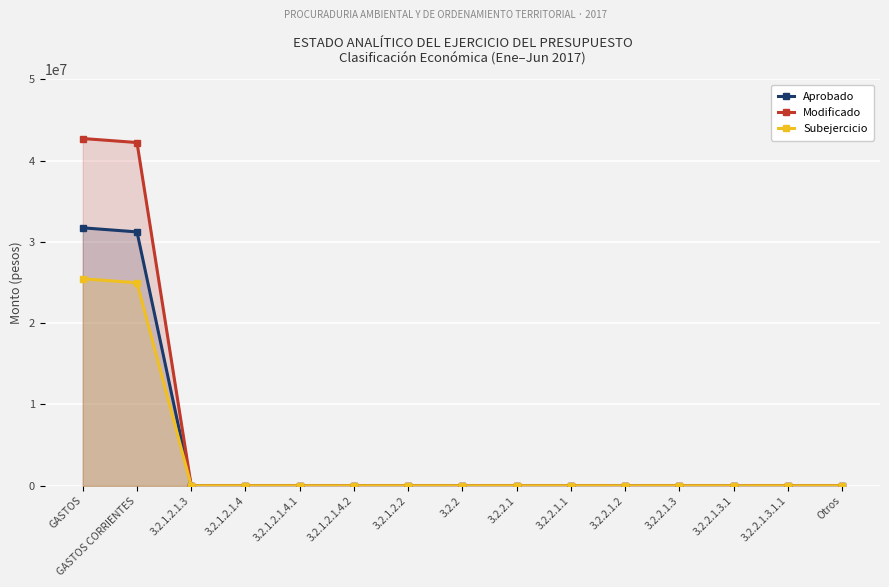

Reading left to right, what are all the values shown in this chart?

Aprobado: GASTOS=31722828.6	GASTOS CORRIENTES=31221482.4	3.2.1.2.1.3=0.0	3.2.1.2.1.4=0.0	3.2.1.2.1.4.1=0.0	3.2.1.2.1.4.2=0.0	3.2.1.2.2=0.0	3.2.2=0.0	3.2.2.1=0.0	3.2.2.1.1=0.0	3.2.2.1.2=0.0	3.2.2.1.3=0.0	3.2.2.1.3.1=0.0	3.2.2.1.3.1.1=0.0	Otros=0.0
Modificado: GASTOS=42705413.7	GASTOS CORRIENTES=42211073.9	3.2.1.2.1.3=0.0	3.2.1.2.1.4=0.0	3.2.1.2.1.4.1=0.0	3.2.1.2.1.4.2=0.0	3.2.1.2.2=0.0	3.2.2=0.0	3.2.2.1=0.0	3.2.2.1.1=0.0	3.2.2.1.2=0.0	3.2.2.1.3=0.0	3.2.2.1.3.1=0.0	3.2.2.1.3.1.1=0.0	Otros=0.0
Subejercicio: GASTOS=25460015.0	GASTOS CORRIENTES=24965675.2	3.2.1.2.1.3=0.0	3.2.1.2.1.4=0.0	3.2.1.2.1.4.1=0.0	3.2.1.2.1.4.2=0.0	3.2.1.2.2=0.0	3.2.2=0.0	3.2.2.1=0.0	3.2.2.1.1=0.0	3.2.2.1.2=0.0	3.2.2.1.3=0.0	3.2.2.1.3.1=0.0	3.2.2.1.3.1.1=0.0	Otros=0.0